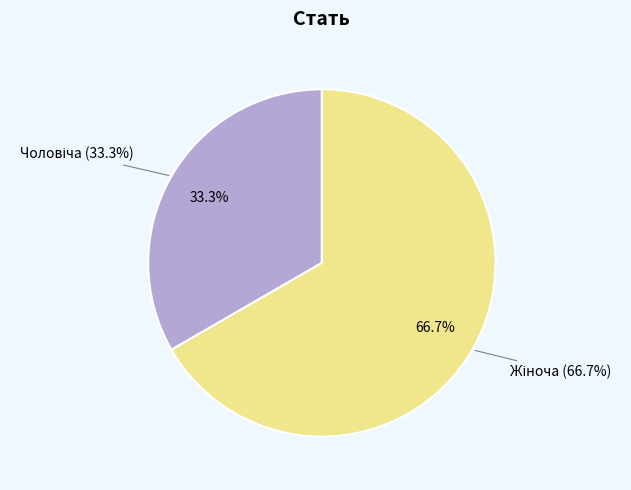

What is the smallest slice in the pie chart?

Чоловіча